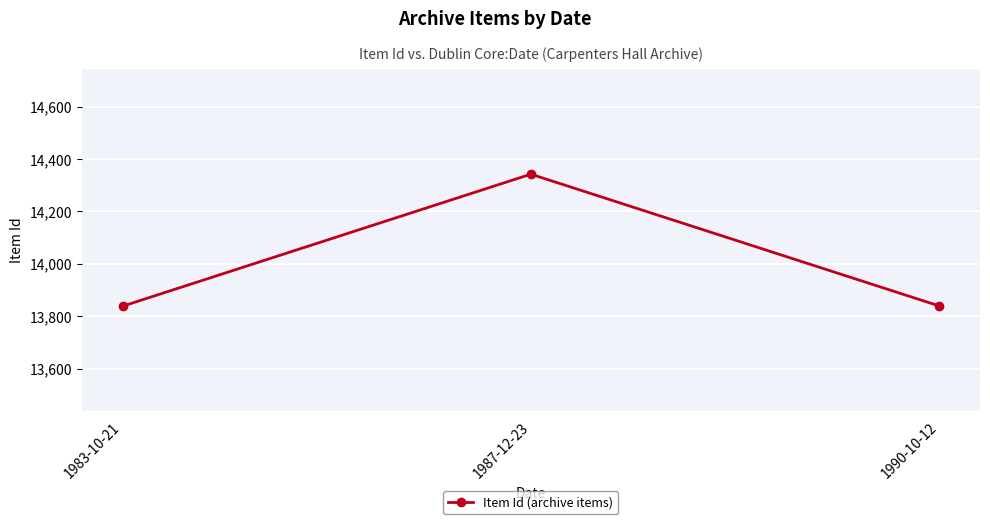

At which category does the chart reach its peak across all series?

1987-12-23